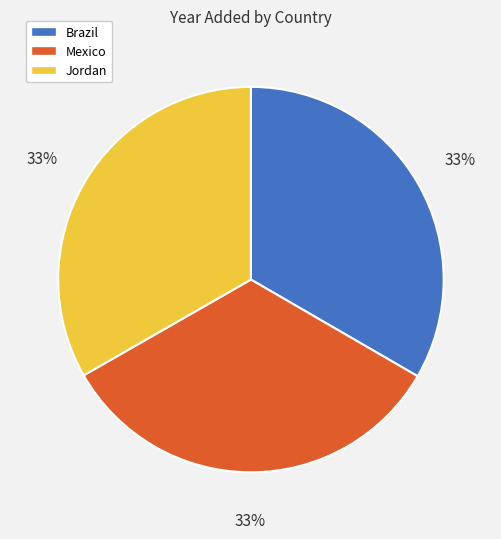

Approximately how many times larger is the value at Brazil compared to Mexico?

1.0